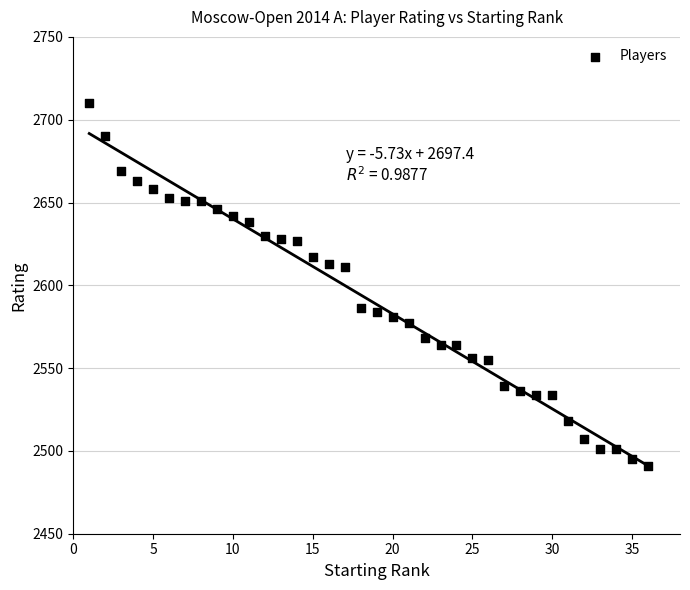

What is the range of X values (max minus min)?

35